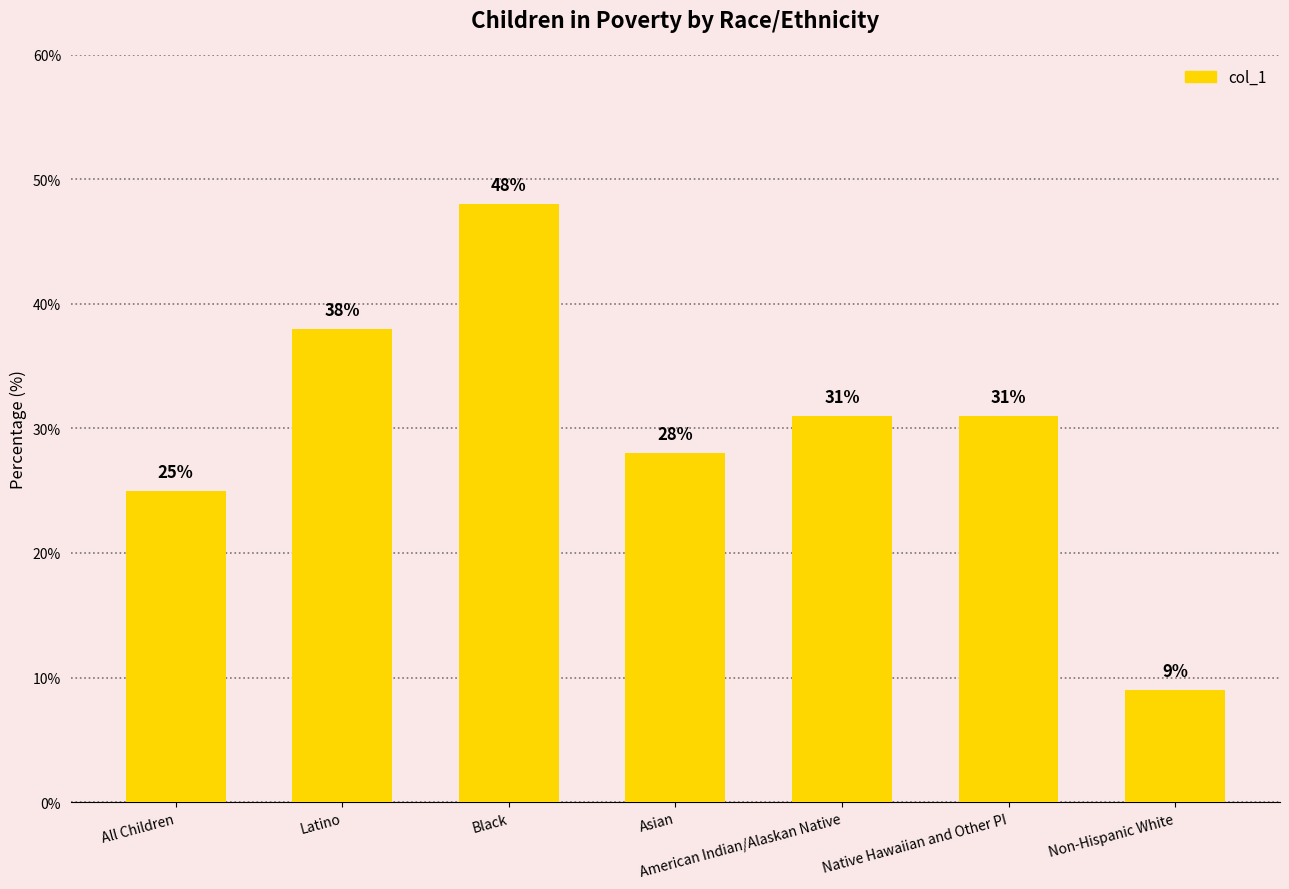

What is the difference between the maximum and minimum values?

39